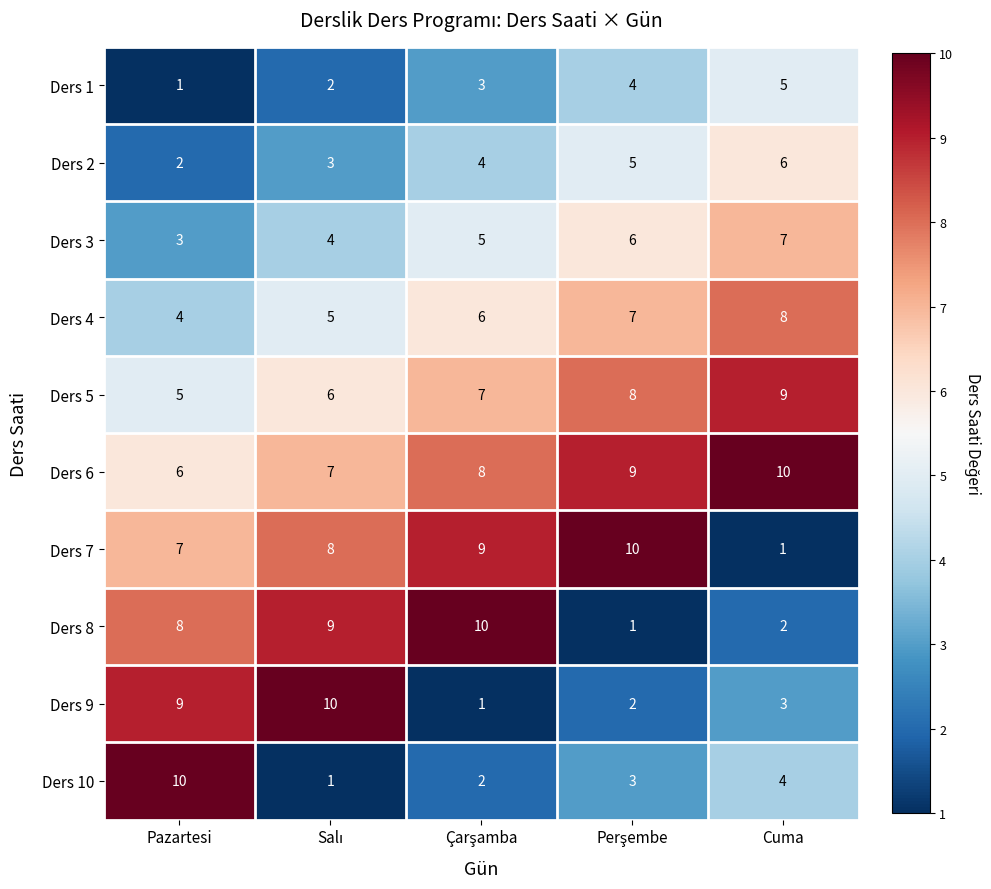

What is the sum of the Ders 5 values at Pazartesi and Cuma?

14